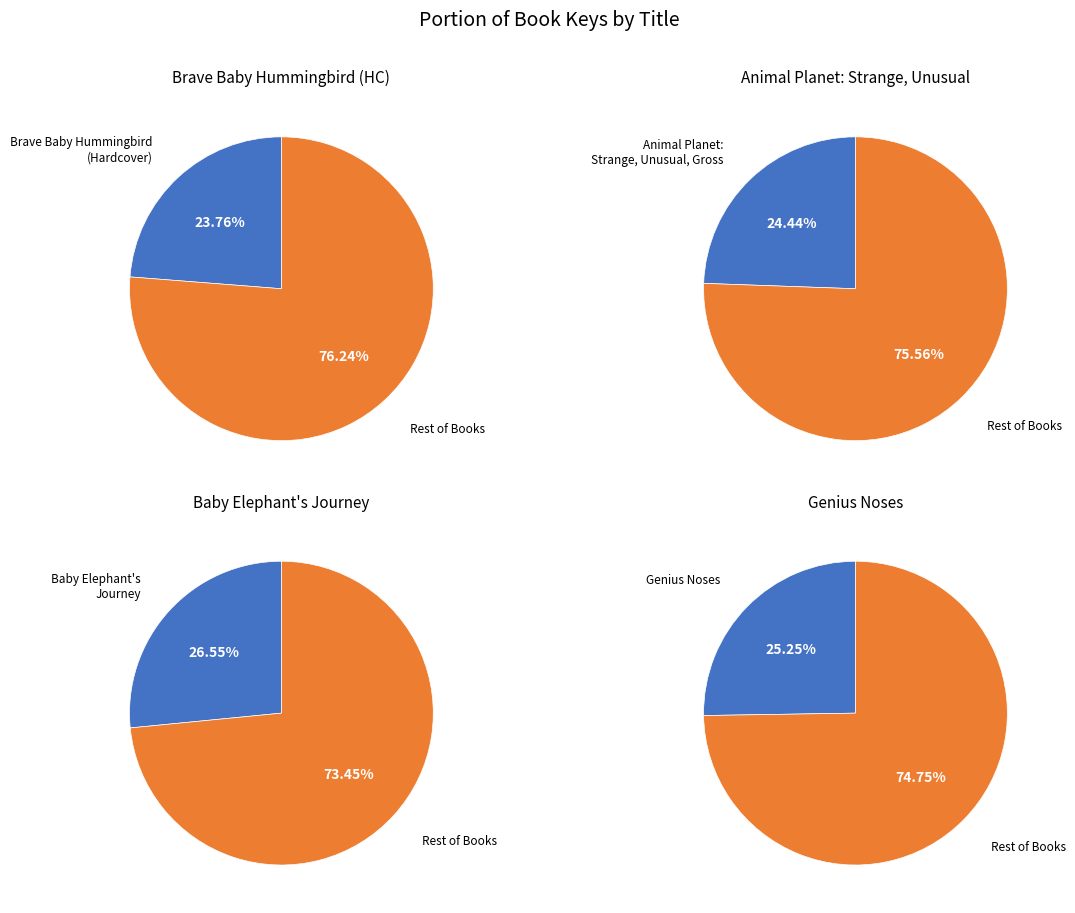

Which slice is the largest?

Baby Elephant's Journey